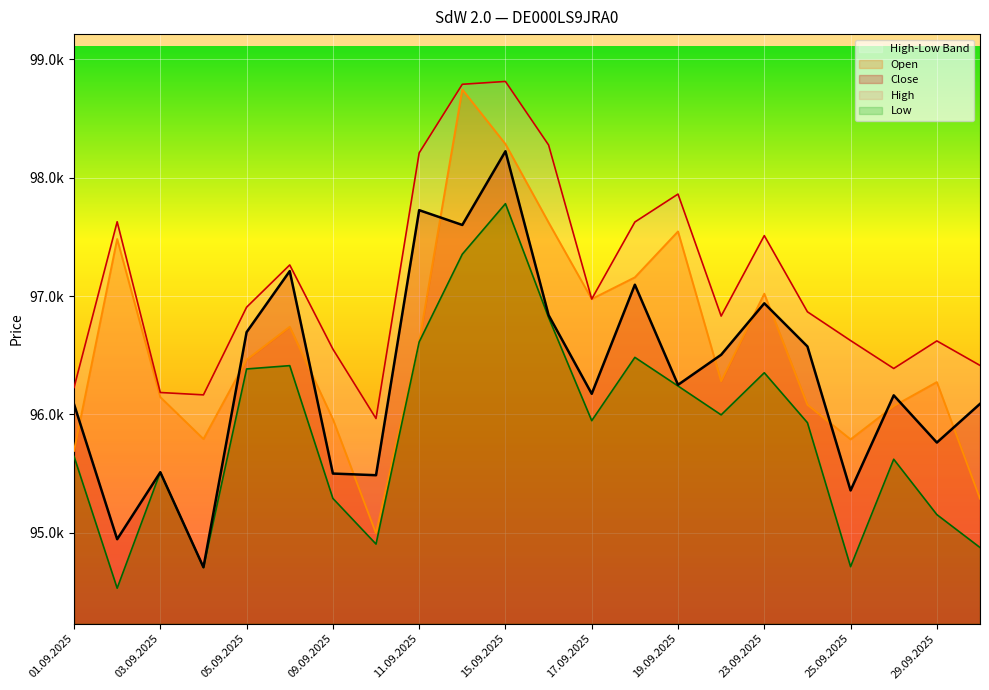

What is the label of the 1st point from the right?

30.09.2025